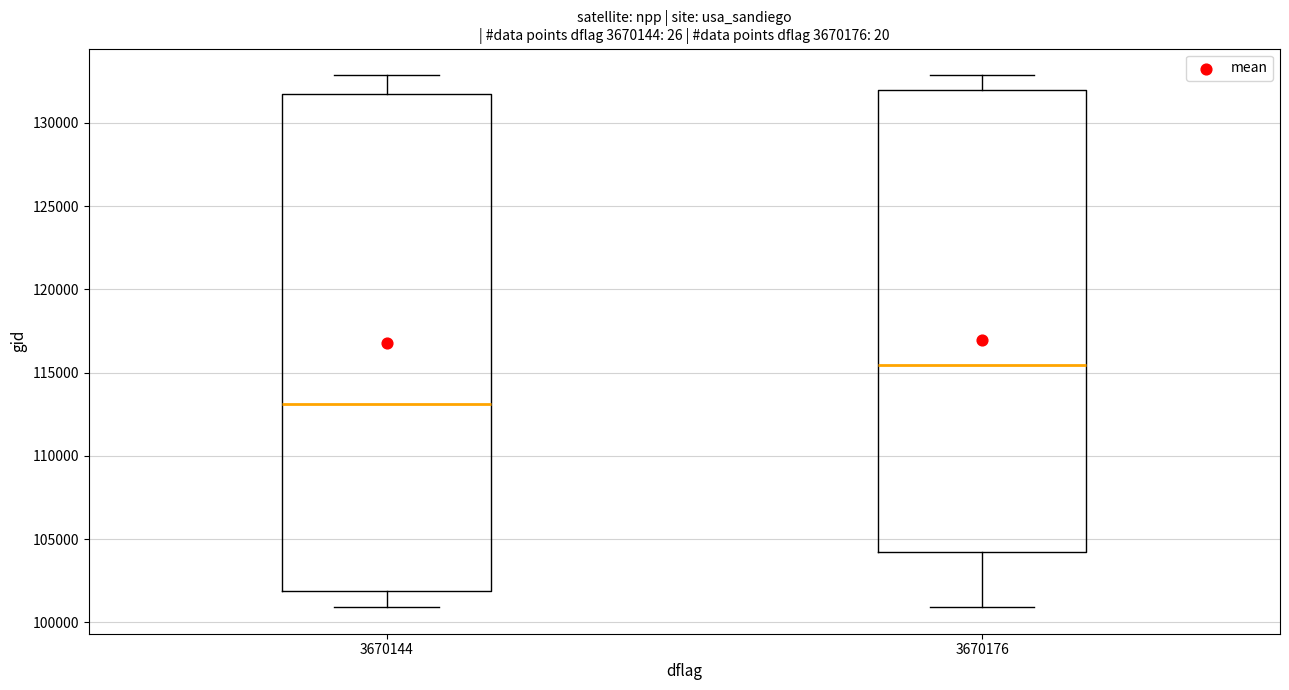

Which box has the highest median line?

3670176